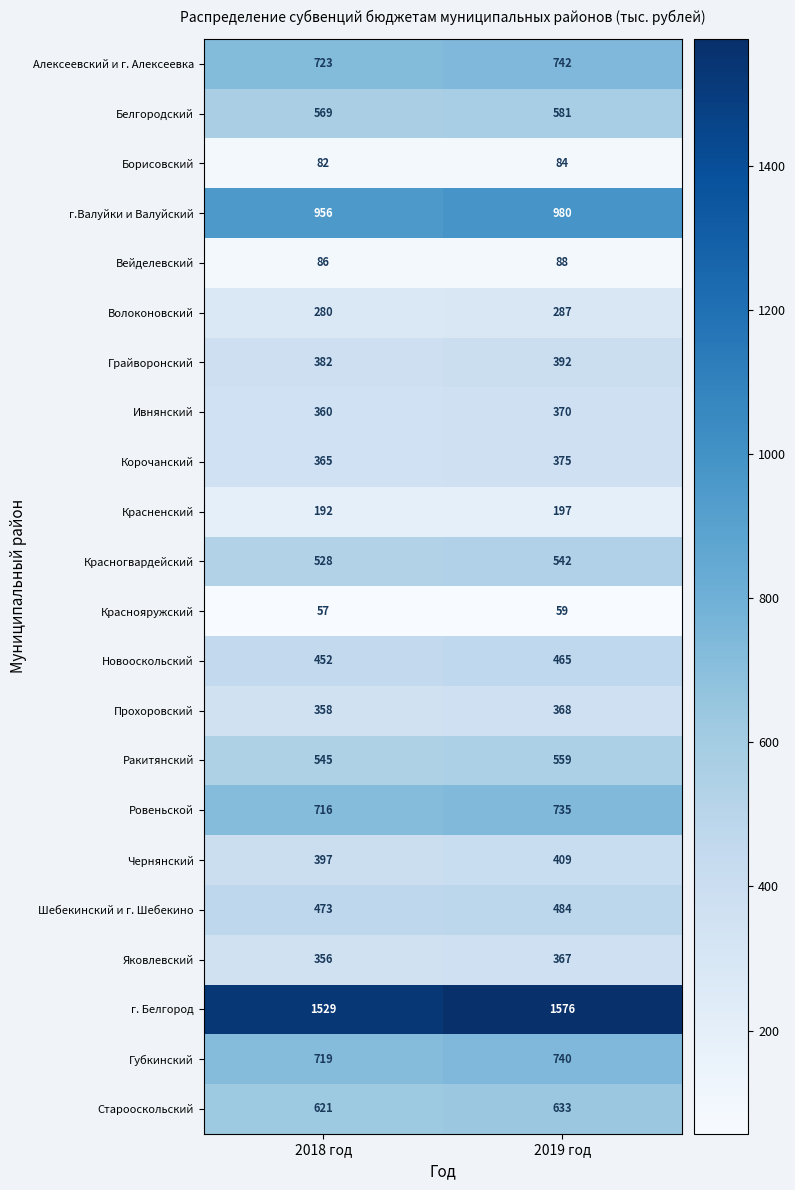

True or false: Волоконовский has a value of 287 at 2019 год.

True